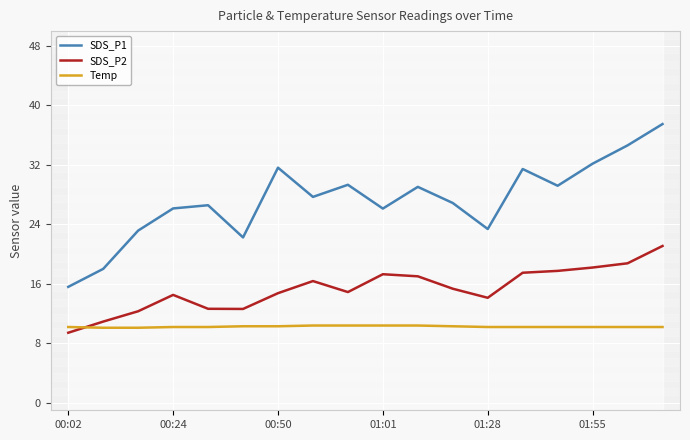

True or false: Temp and SDS_P1 intersect in this chart.

False